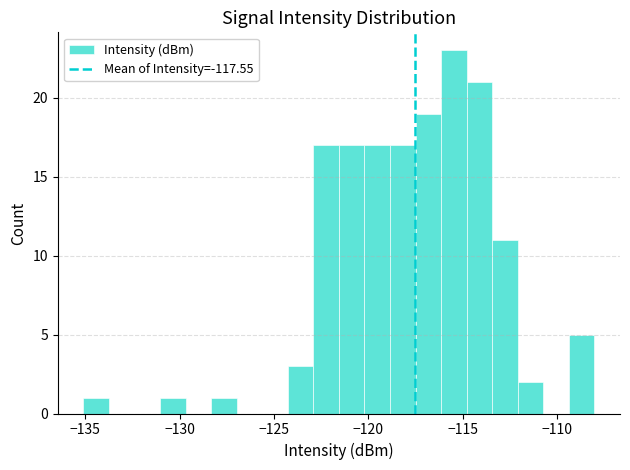

Around what value on the x-axis is the tallest bar? Give the approximate position of its centre, as read against the axis.

-115.5